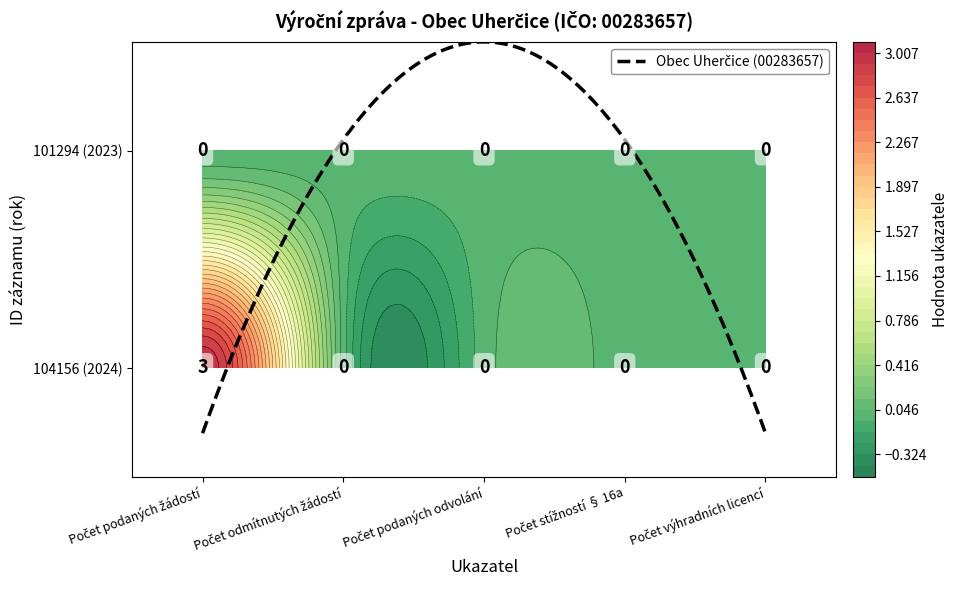

How many values in the 104156 series exceed 0?

1